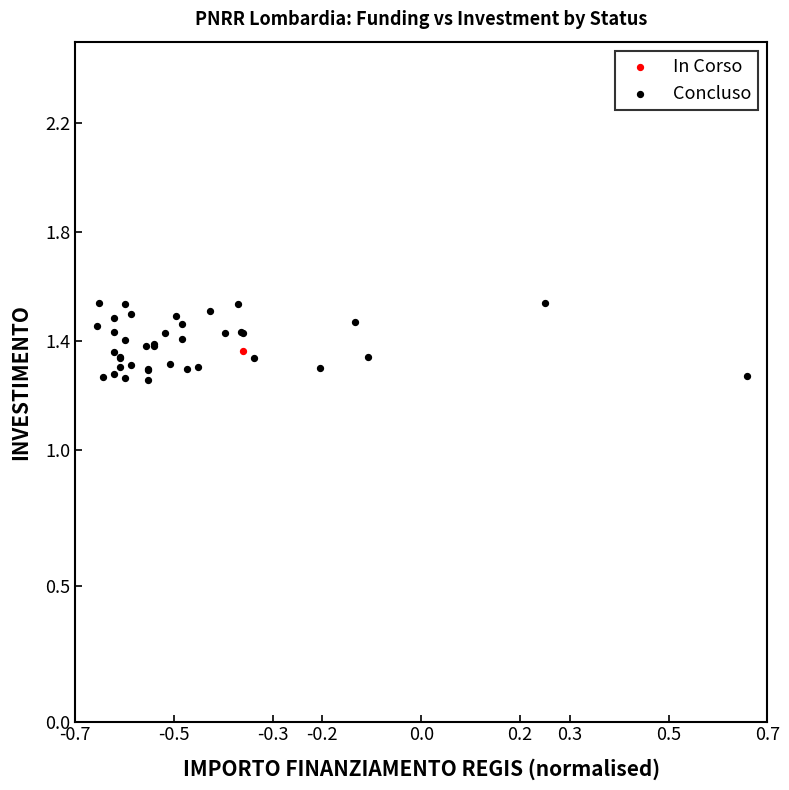

What are all the series names shown in the legend?

In Corso, Concluso